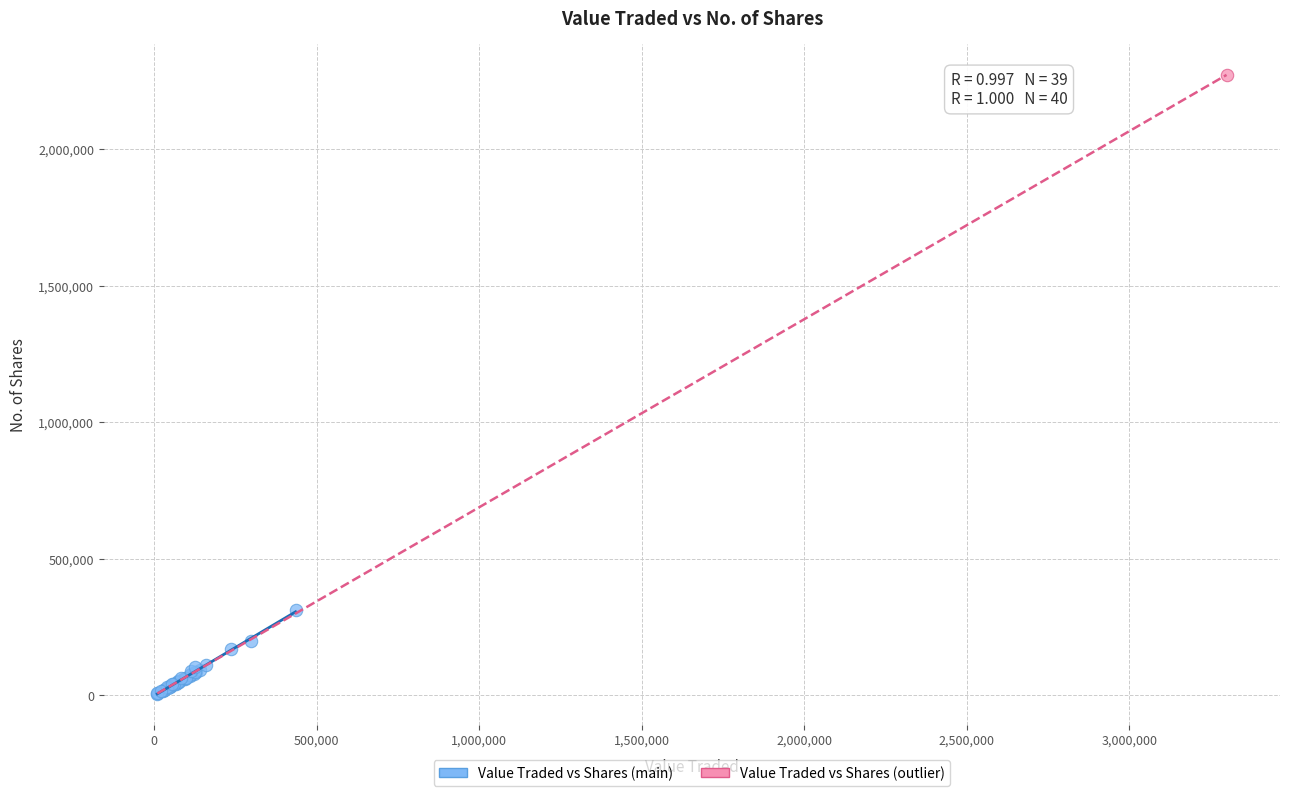

What are all the series names shown in the legend?

Value Traded vs Shares (main), Value Traded vs Shares (outlier)